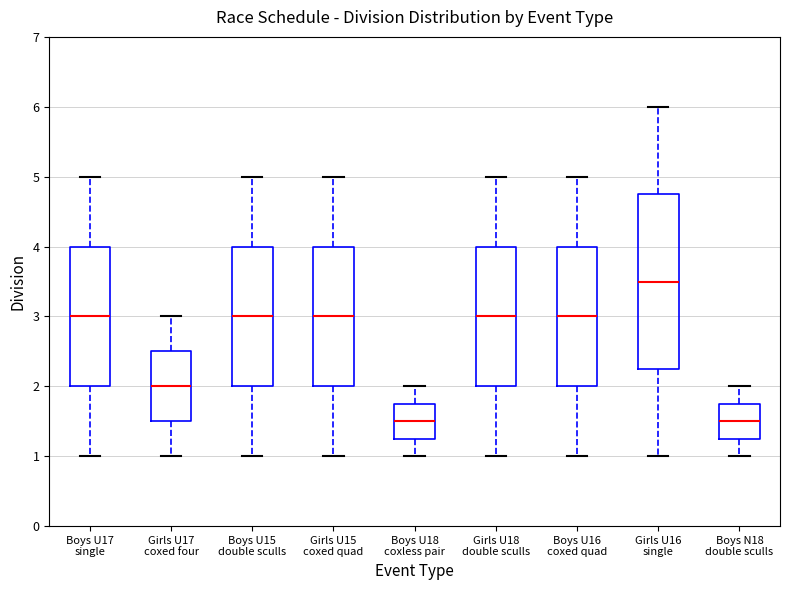

Which box has the highest median line?

Girls U16 single